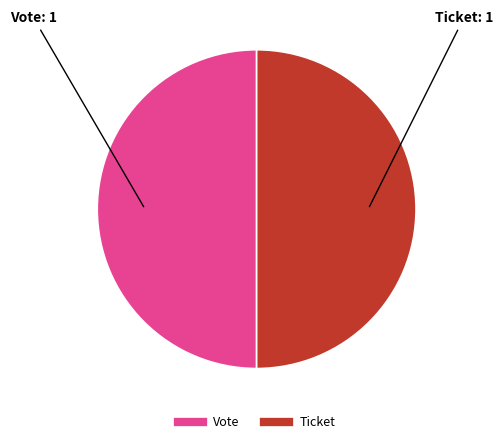

How many segments does this pie chart have?

2